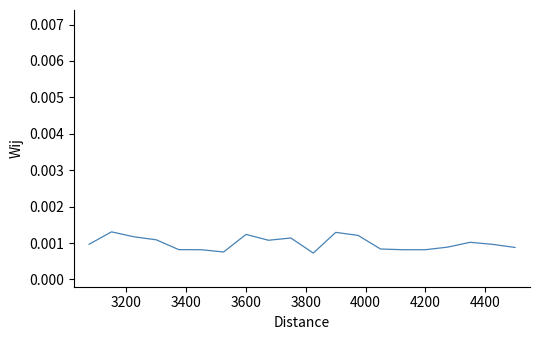

Is this an area chart (filled region under the line)?

No